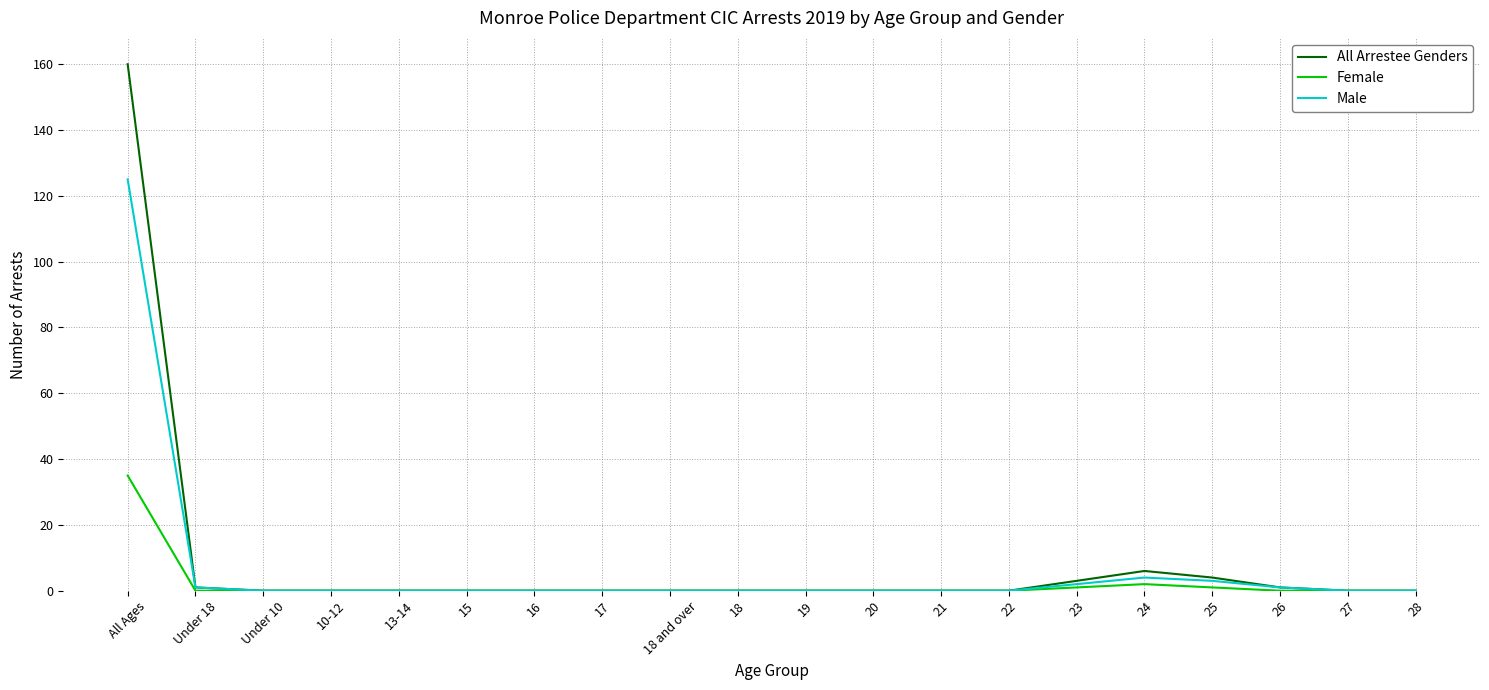

Is it true that Male equals -52 at 21?

False